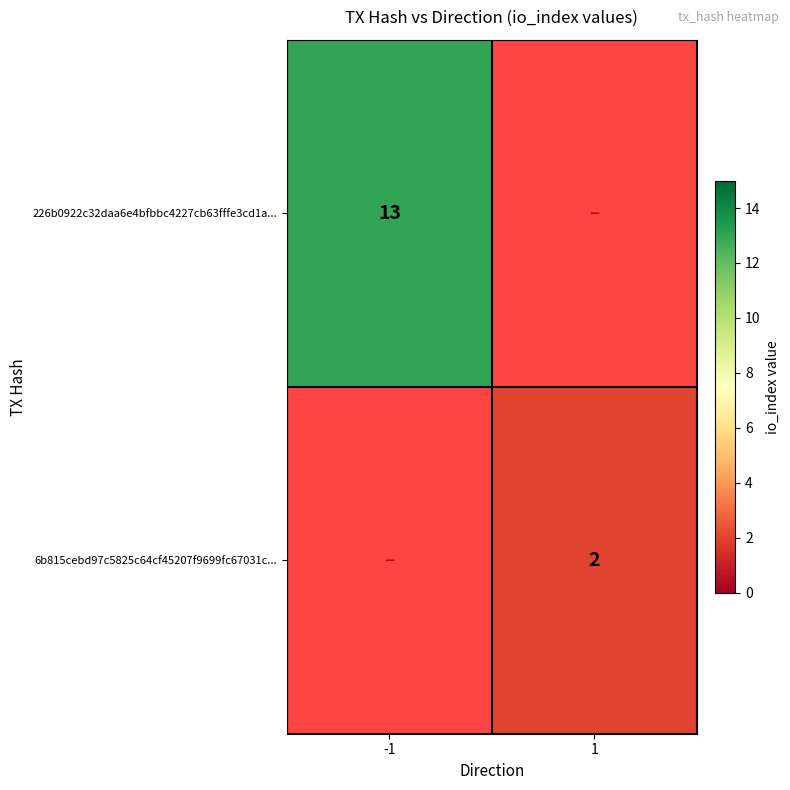

At how many categories does at least one series exceed 11?

1